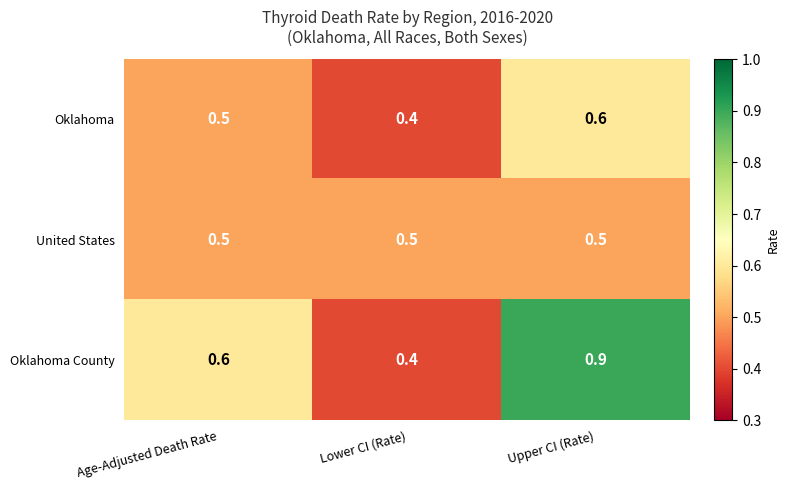

Reading right to left, transcribe all the data shown in this chart.

Oklahoma: 0.6	0.4	0.5
United States: 0.5	0.5	0.5
Oklahoma County: 0.9	0.4	0.6